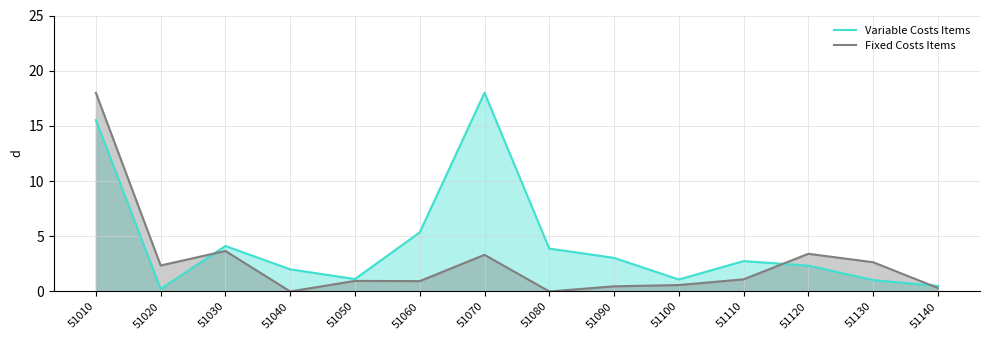

Between which two adjacent categories do Fixed Costs Items and Variable Costs Items first intersect?

51020 and 51030